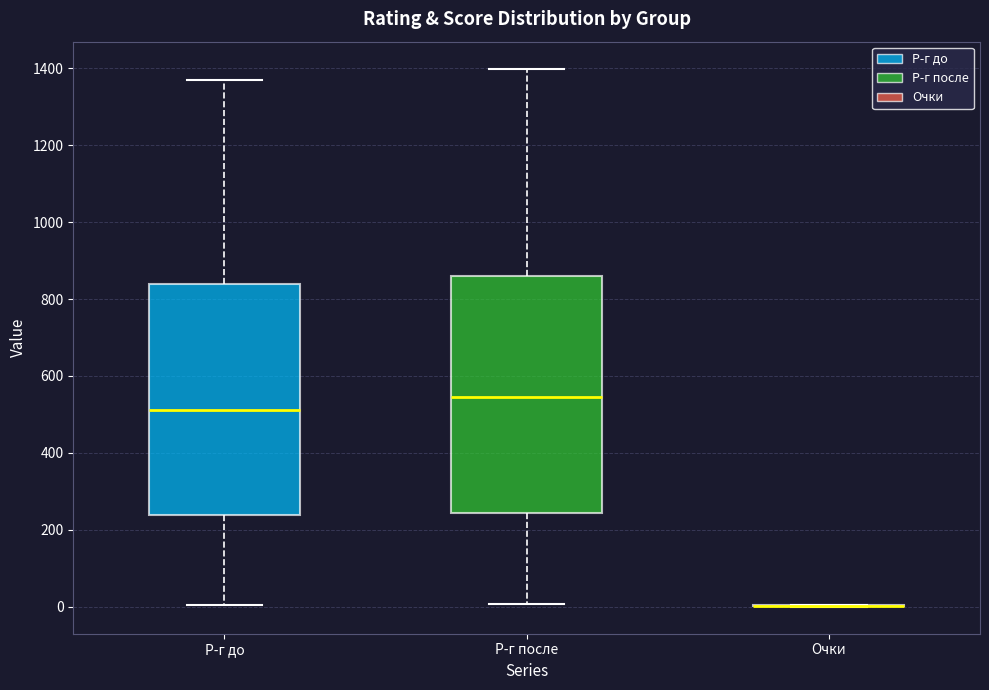

Reading left to right, read every box against the y-axis: the position of its median line, the range the box covers, and the ends of its whiskers. The values are not printed on the chart, so give them approximately, as read against the axis.

Р-г до: median 520, box 240 to 840, whiskers 0 to 1360
Р-г после: median 540, box 240 to 860, whiskers 0 to 1400
Очки: box collapsed to a line at 0, whiskers 0 to 0